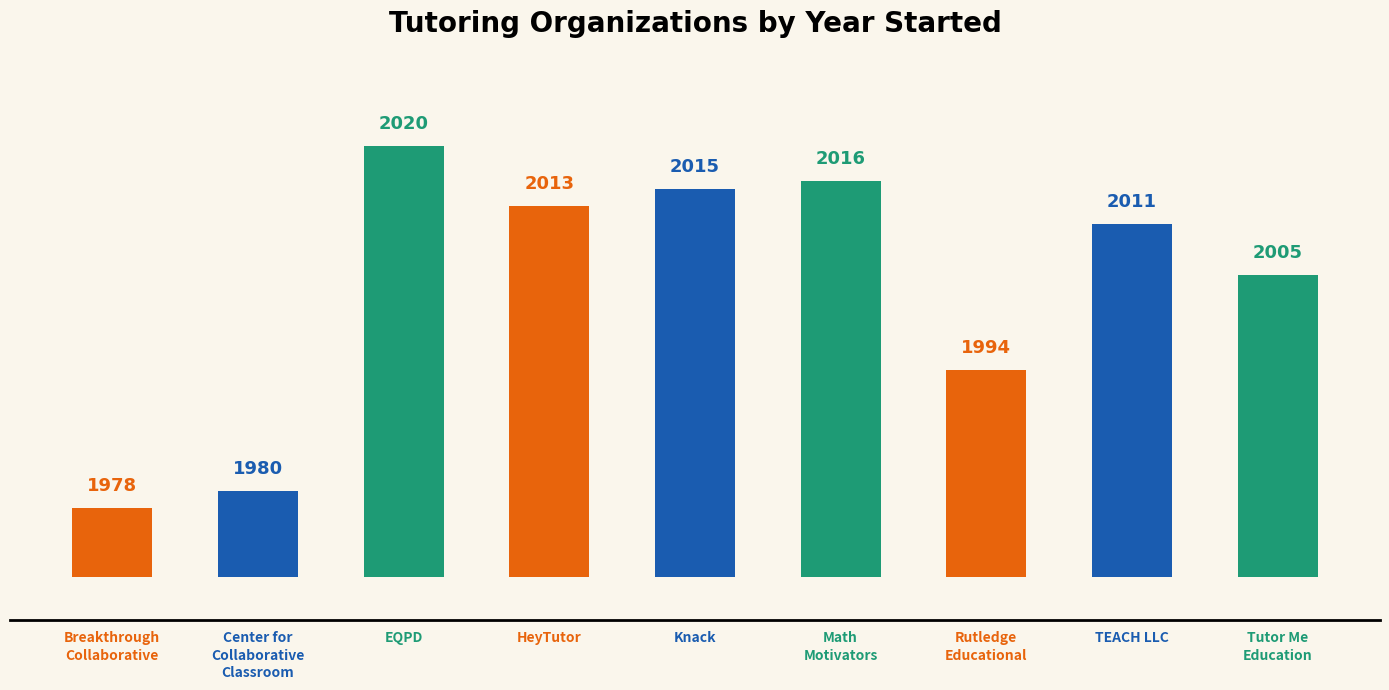

What is the ratio of the value at Breakthrough
Collaborative to the value at Center for
Collaborative
Classroom?

1.0